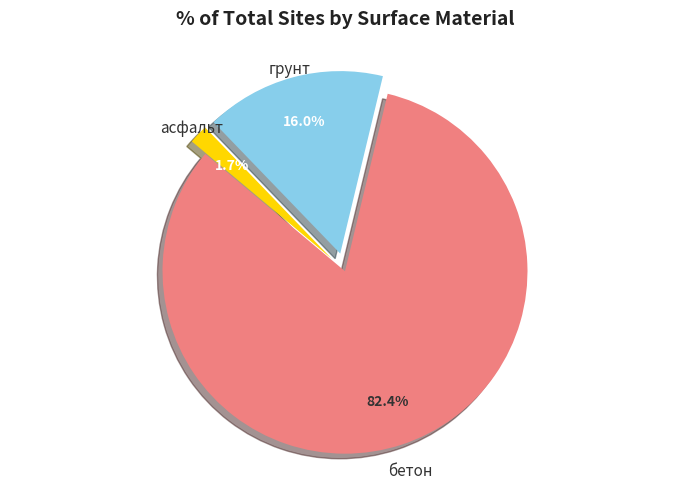

Count the number of slices in the pie.

3